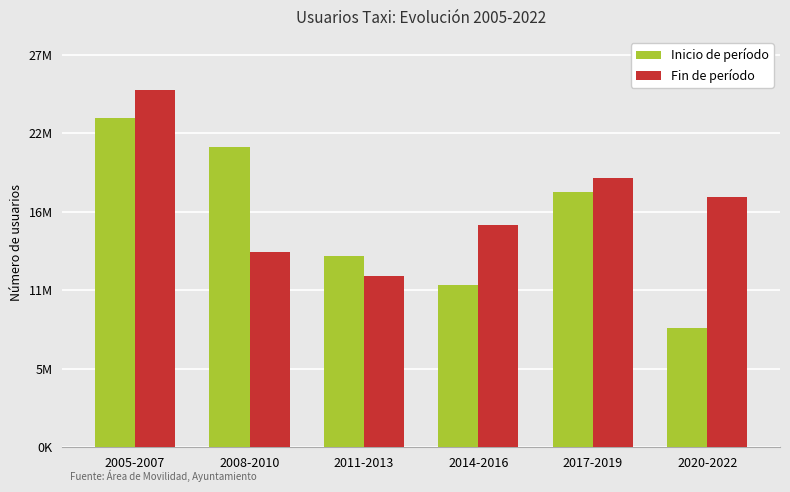

True or false: Fin de período has a value of 15027625 at 2005-2007.

False